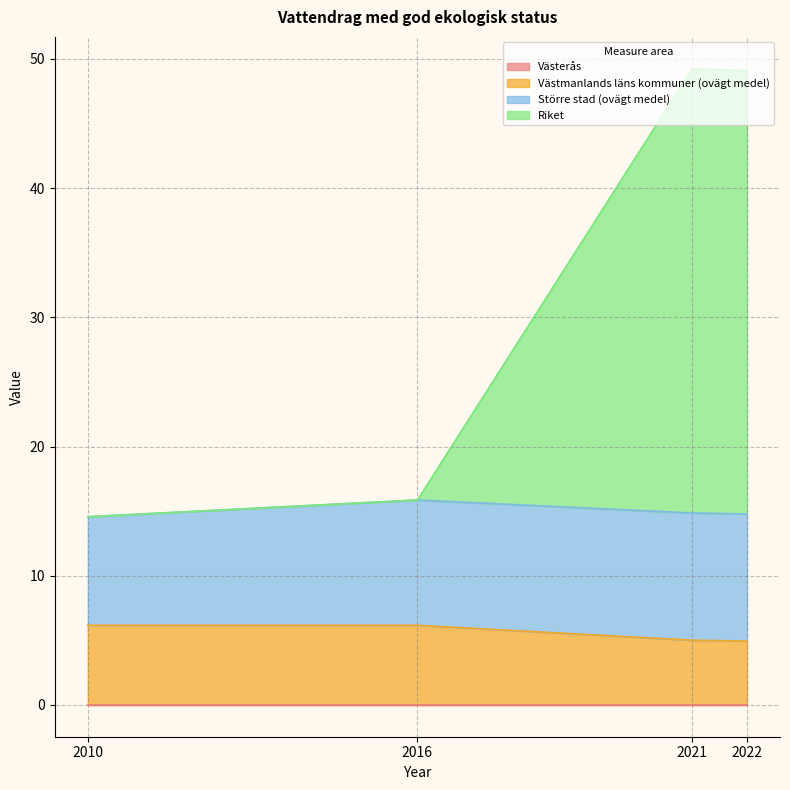

True or false: Riket and Västmanlands läns kommuner (ovägt medel) cross at least once.

False